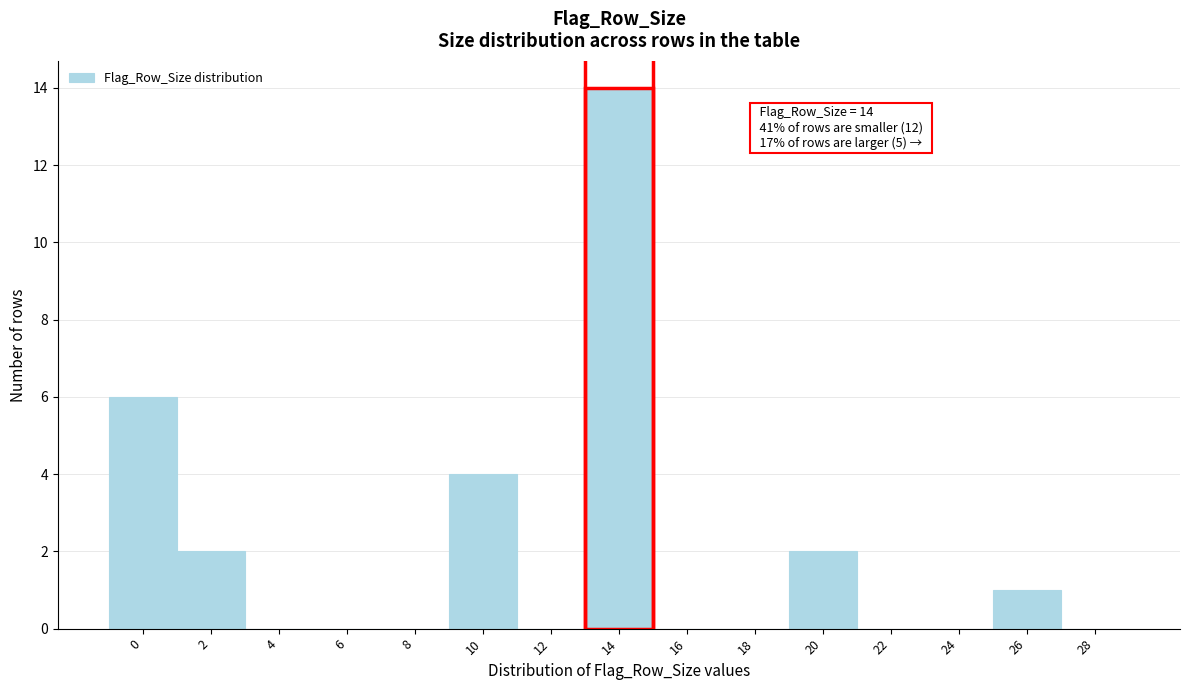

Reading left to right, transcribe all the data shown in this chart.

0=6	2=2	4=0	6=0	8=0	10=4	12=0	14=14	16=0	18=0	20=2	22=0	24=0	26=1	28=0